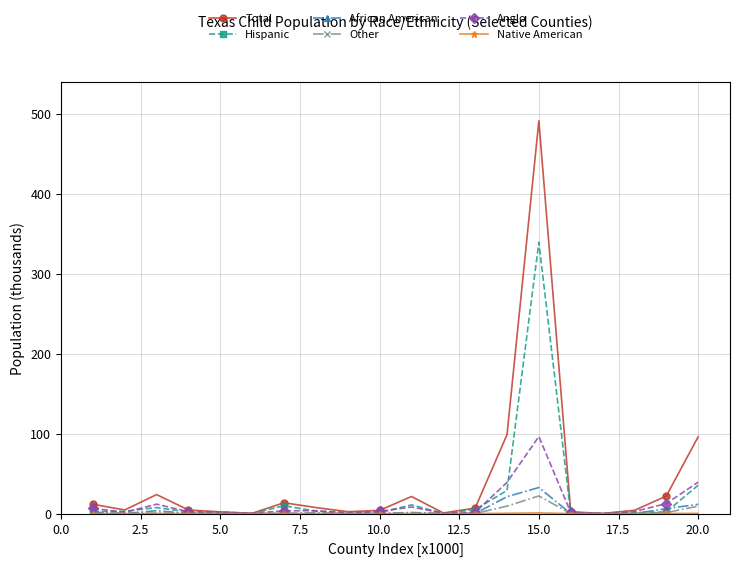

True or false: Other has more than 0 interior local peaks.

True